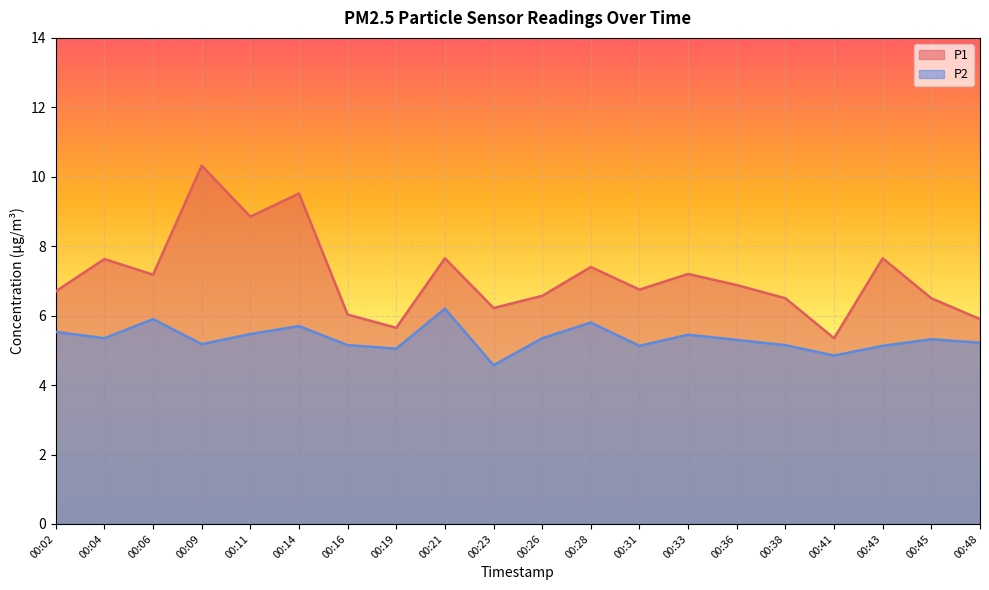

At how many categories does at least one series exceed 6?

17